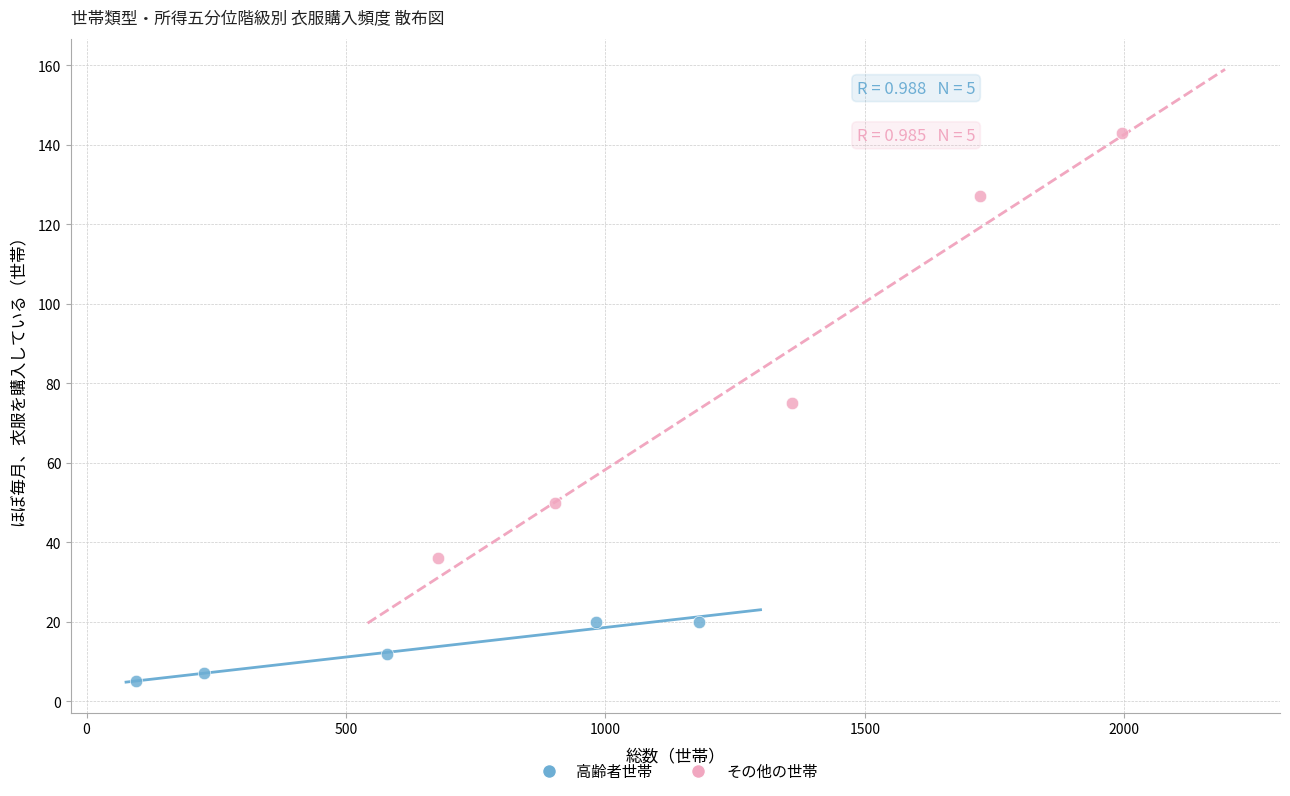

What are all the series names shown in the legend?

高齢者世帯, その他の世帯